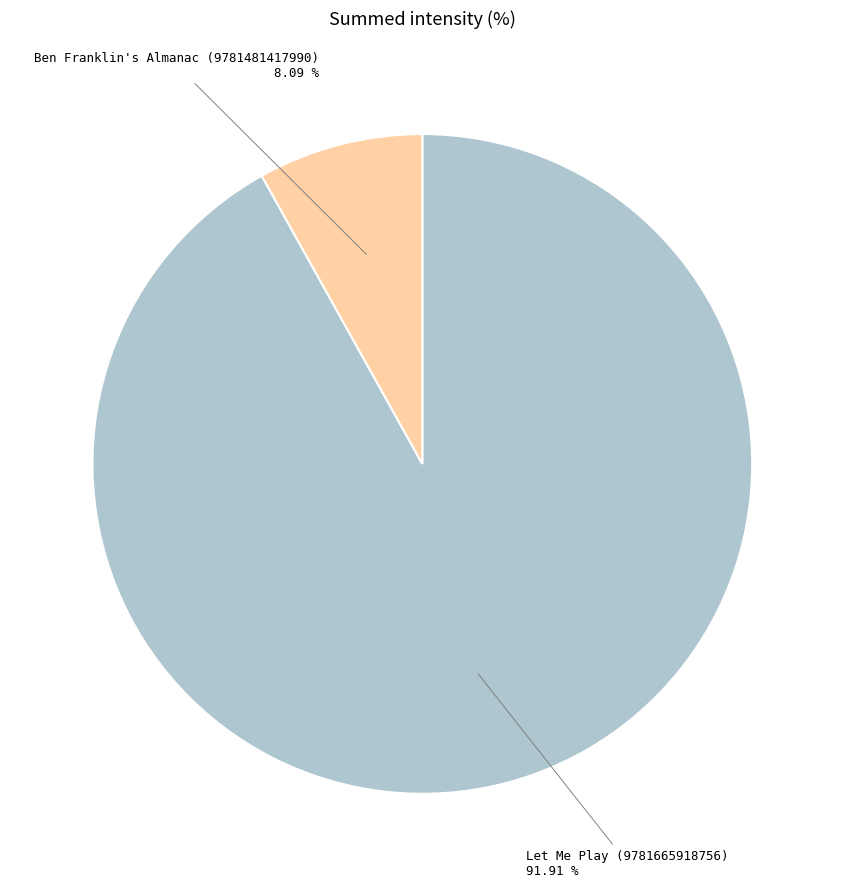

Is the sum of Let Me Play (9781665918756) and Ben Franklin's Almanac (9781481417990) greater than half?

Yes